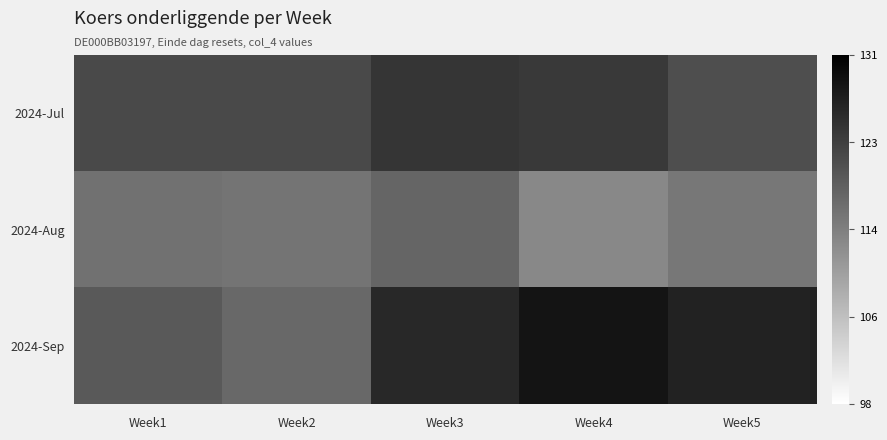

How many series are shown in this chart?

3